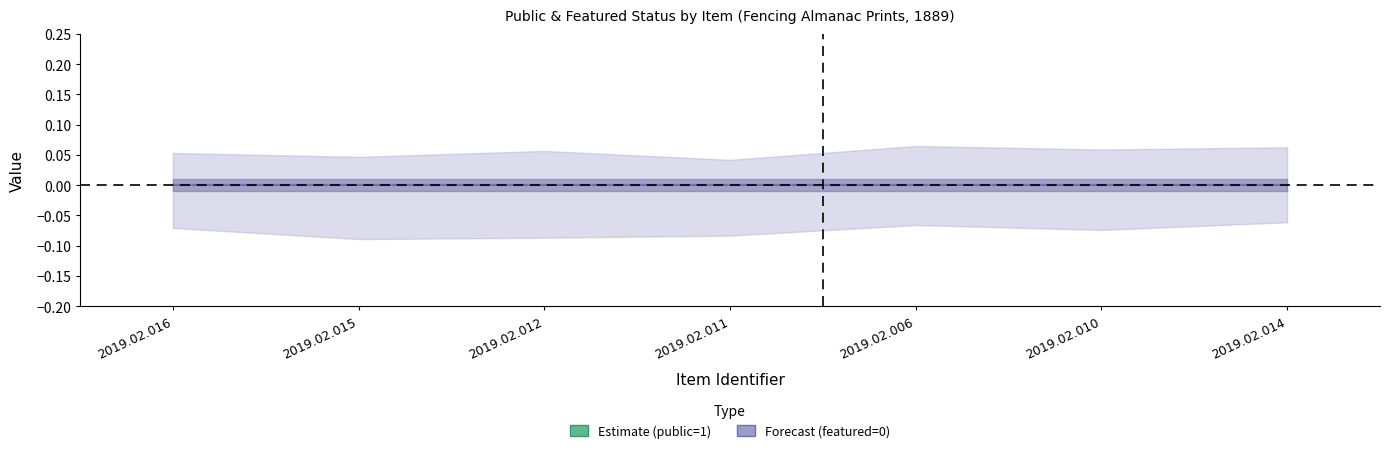

Reading left to right, extract all data points from this chart.

public: 2019.02.016=1	2019.02.015=1	2019.02.012=1	2019.02.011=1	2019.02.006=1	2019.02.010=1	2019.02.014=1
featured: 2019.02.016=0	2019.02.015=0	2019.02.012=0	2019.02.011=0	2019.02.006=0	2019.02.010=0	2019.02.014=0